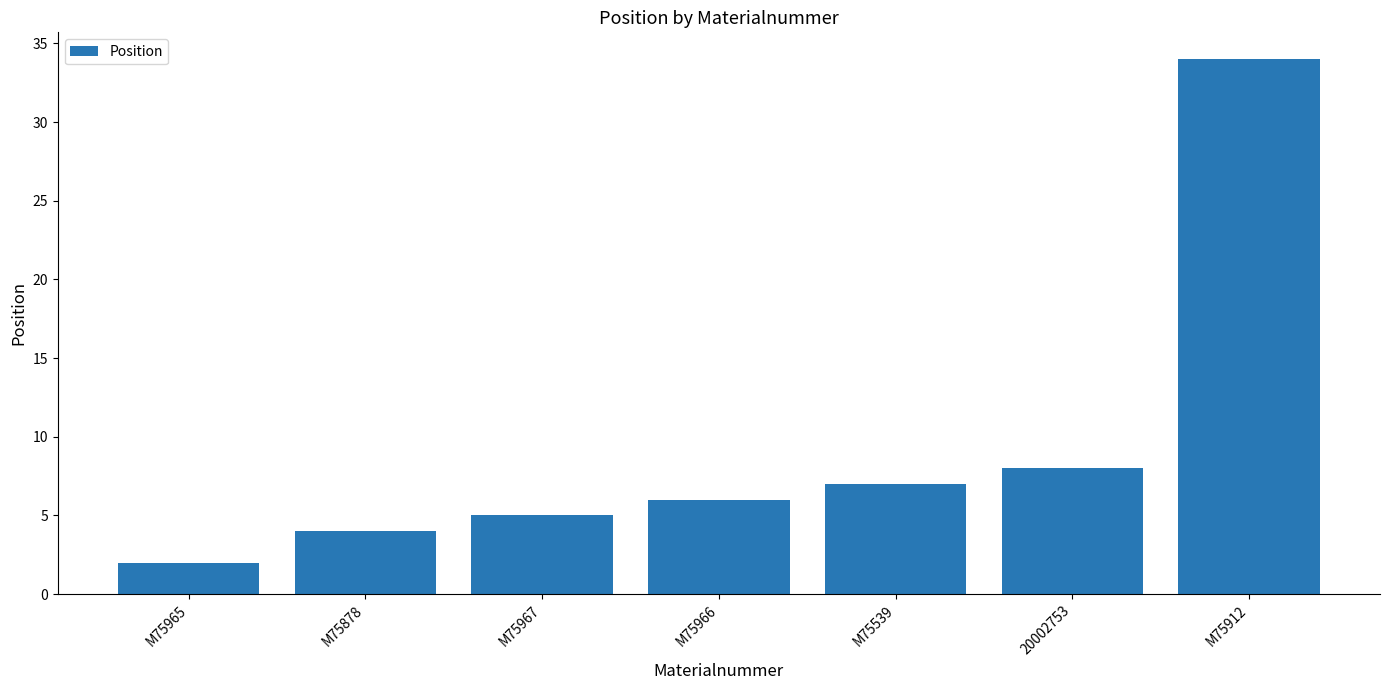

What is the smallest value displayed?

2